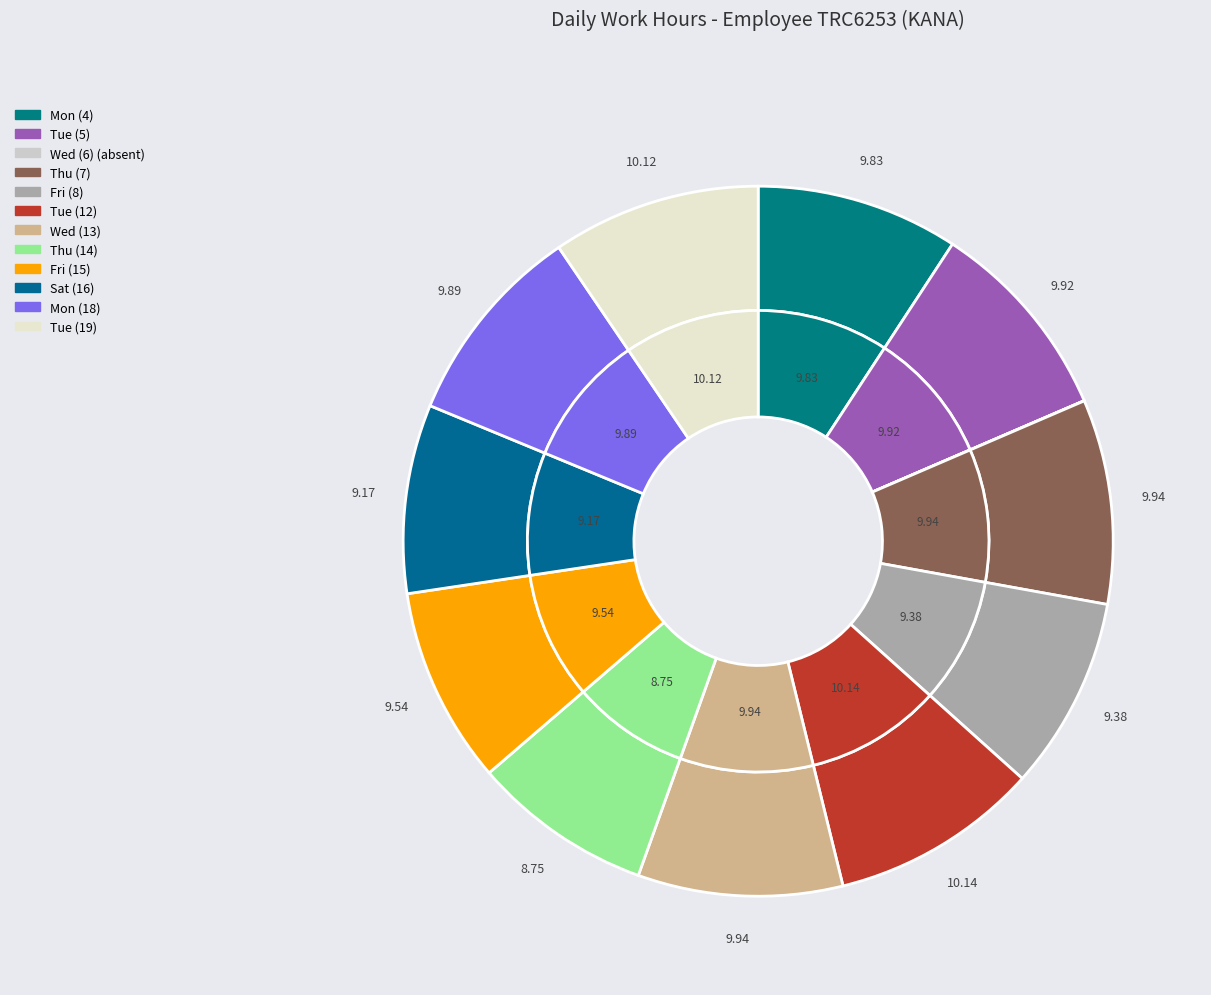

To the nearest percent, what is the average slice percentage?

8%